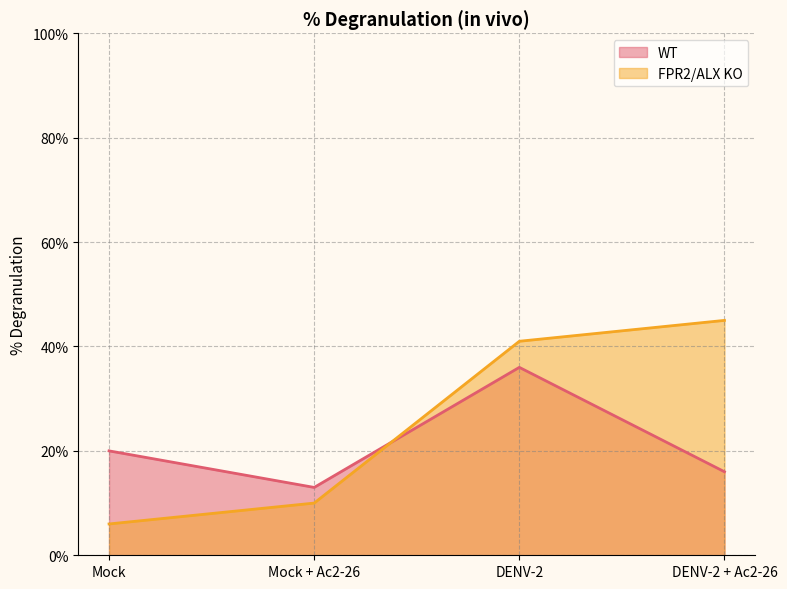

Rank the categories by FPR2/ALX KO value from highest to lowest.

DENV-2 + Ac2-26, DENV-2, Mock + Ac2-26, Mock